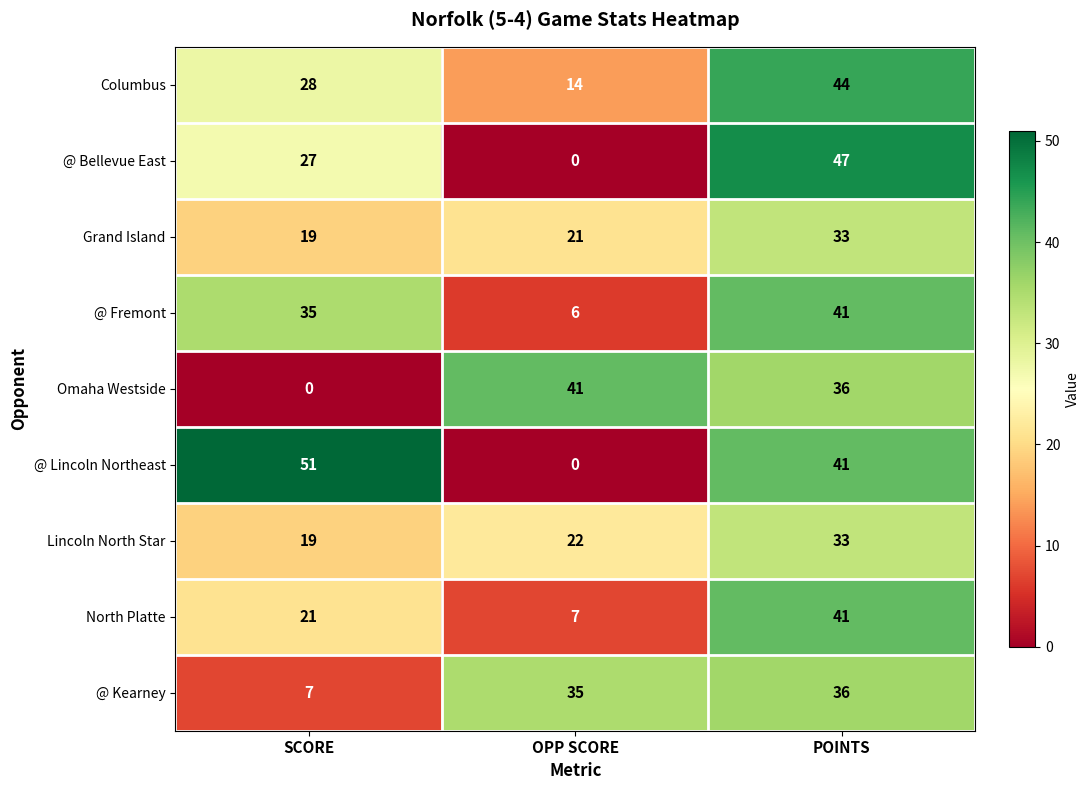

Reading left to right, transcribe all the data shown in this chart.

Columbus: SCORE=28	OPP SCORE=14	POINTS=44
@ Bellevue East: SCORE=27	OPP SCORE=0	POINTS=47
Grand Island: SCORE=19	OPP SCORE=21	POINTS=33
@ Fremont: SCORE=35	OPP SCORE=6	POINTS=41
Omaha Westside: SCORE=0	OPP SCORE=41	POINTS=36
@ Lincoln Northeast: SCORE=51	OPP SCORE=0	POINTS=41
Lincoln North Star: SCORE=19	OPP SCORE=22	POINTS=33
North Platte: SCORE=21	OPP SCORE=7	POINTS=41
@ Kearney: SCORE=7	OPP SCORE=35	POINTS=36